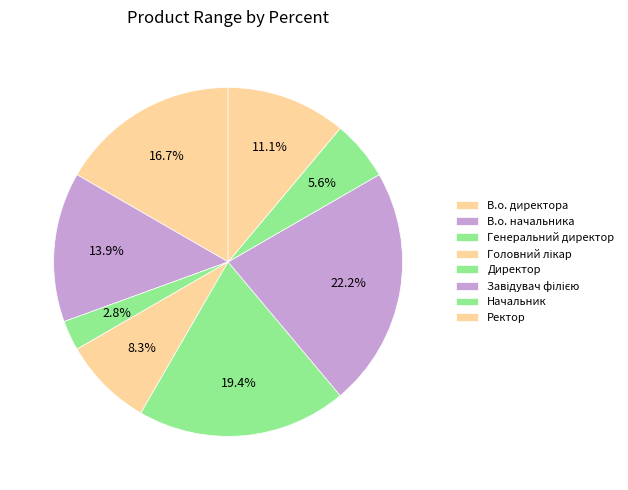

Rank the categories by value from lowest to highest.

Генеральний директор, Начальник, Головний лікар, Ректор, В.о. начальника, В.о. директора, Директор, Завідувач філією